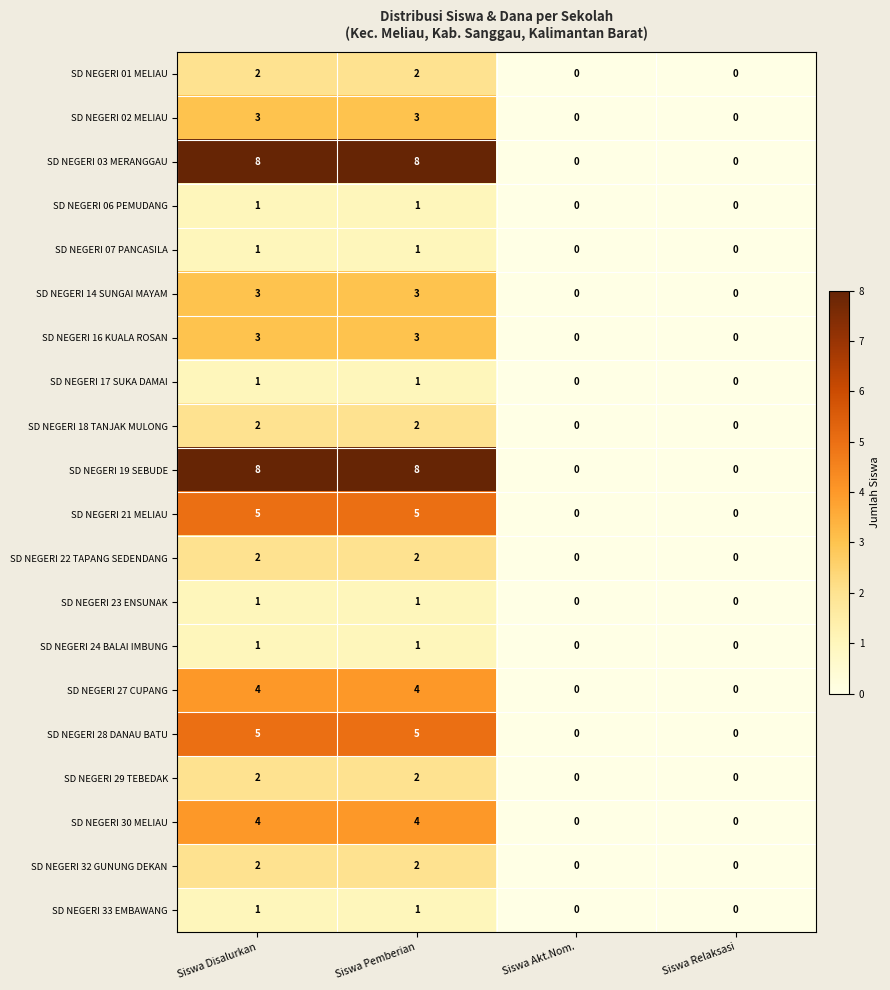

How many data points does each series have?

4